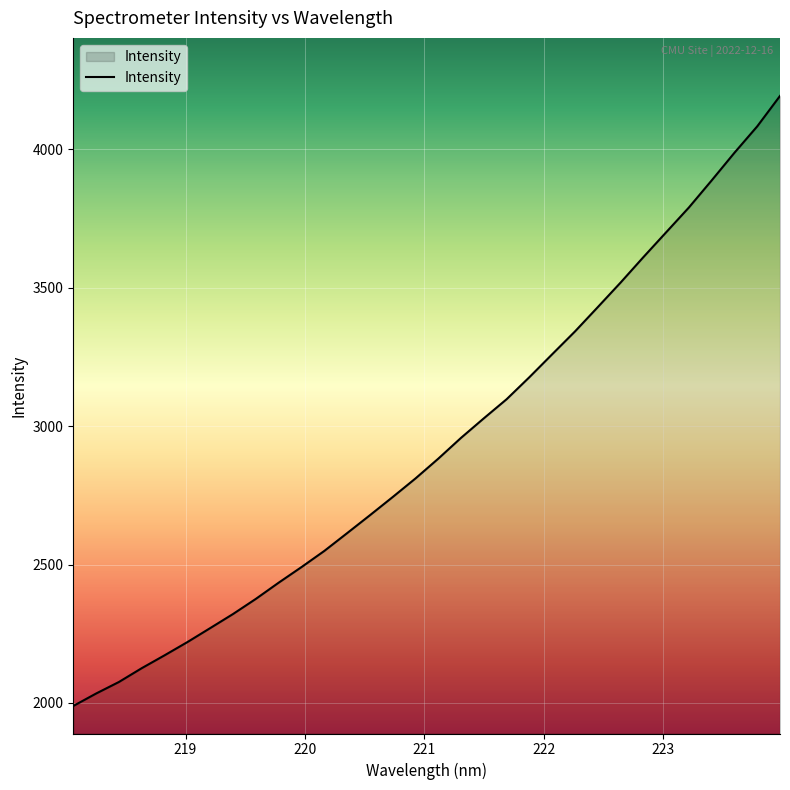

What is the difference between the maximum and minimum values?

2204.1